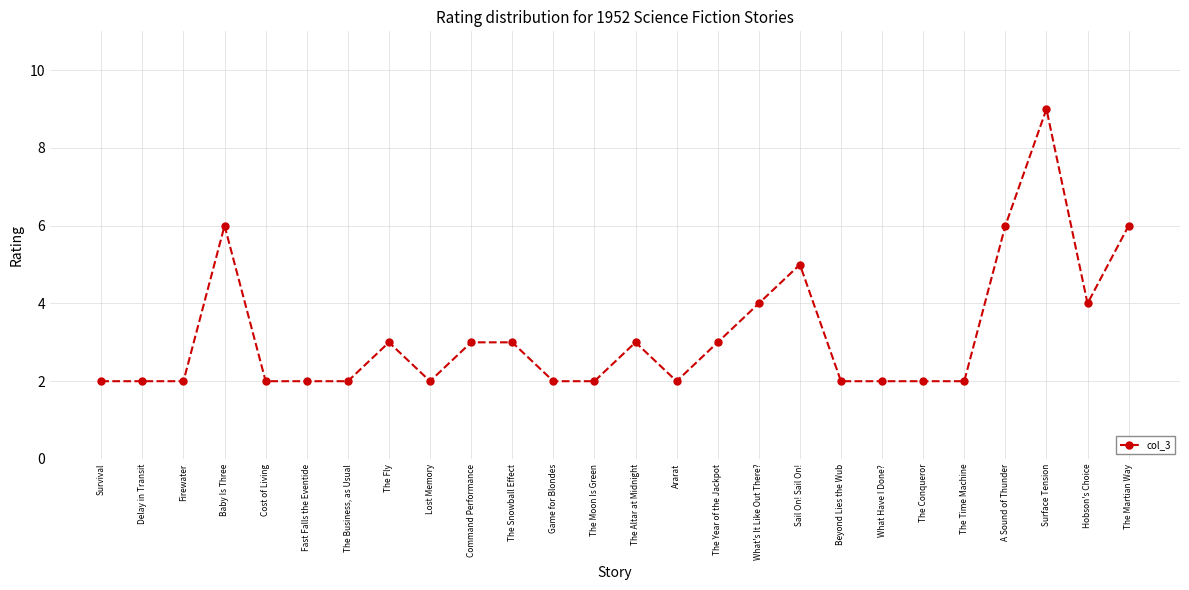

Approximately how many times larger is the value at Cost of Living compared to Beyond Lies the Wub?

1.0